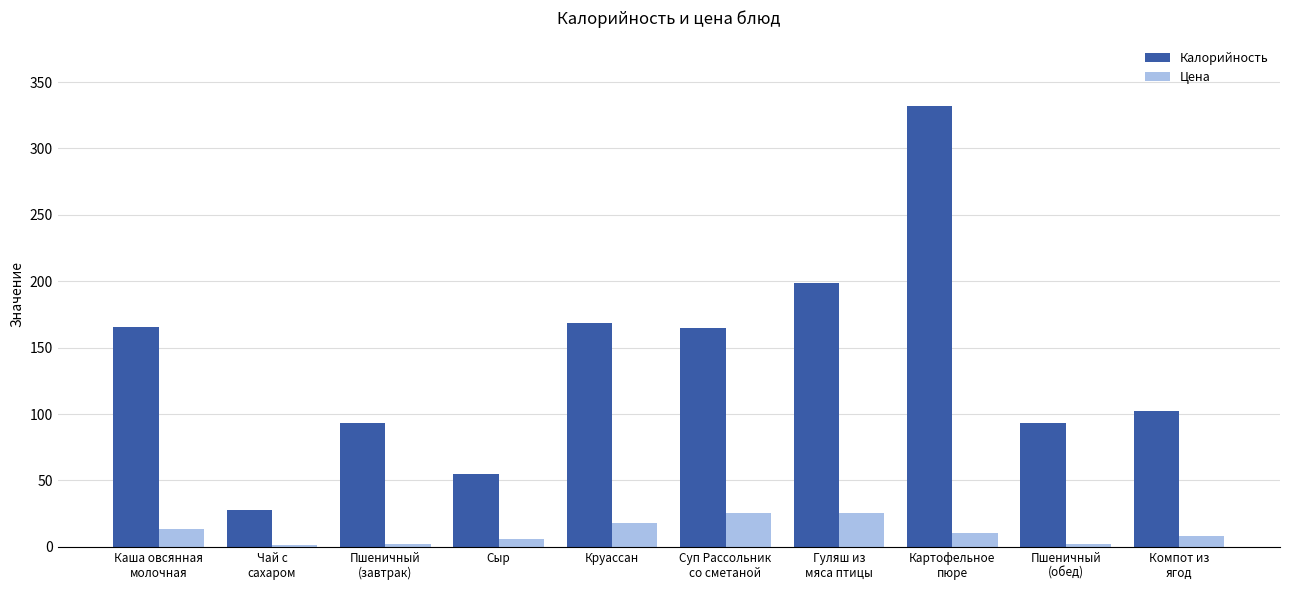

The Цена series shows 18.3 at Круассан. True or false?

True